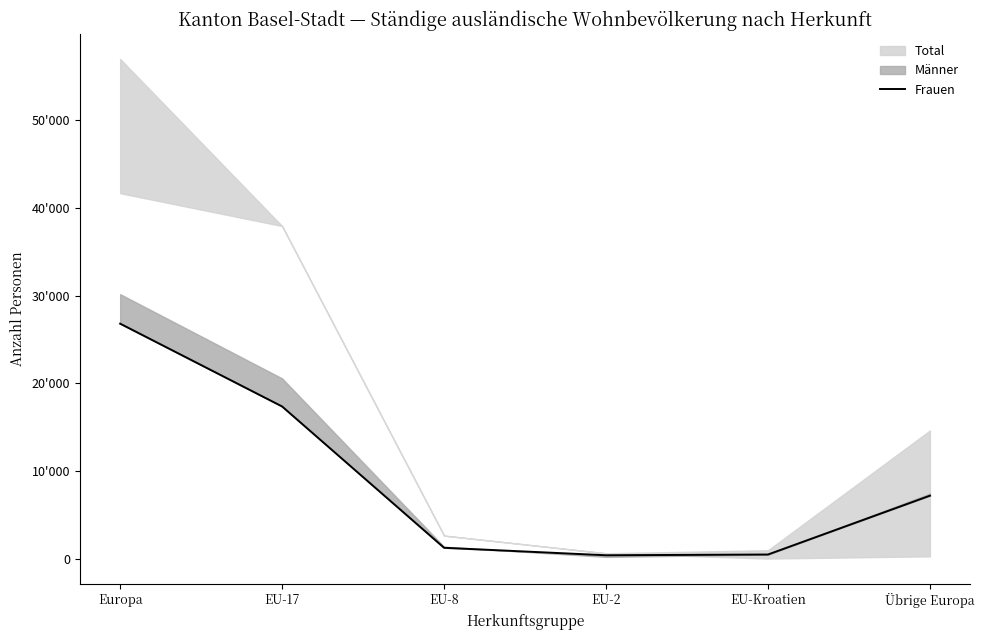

The value at EU-2 is 240. True or false?

False